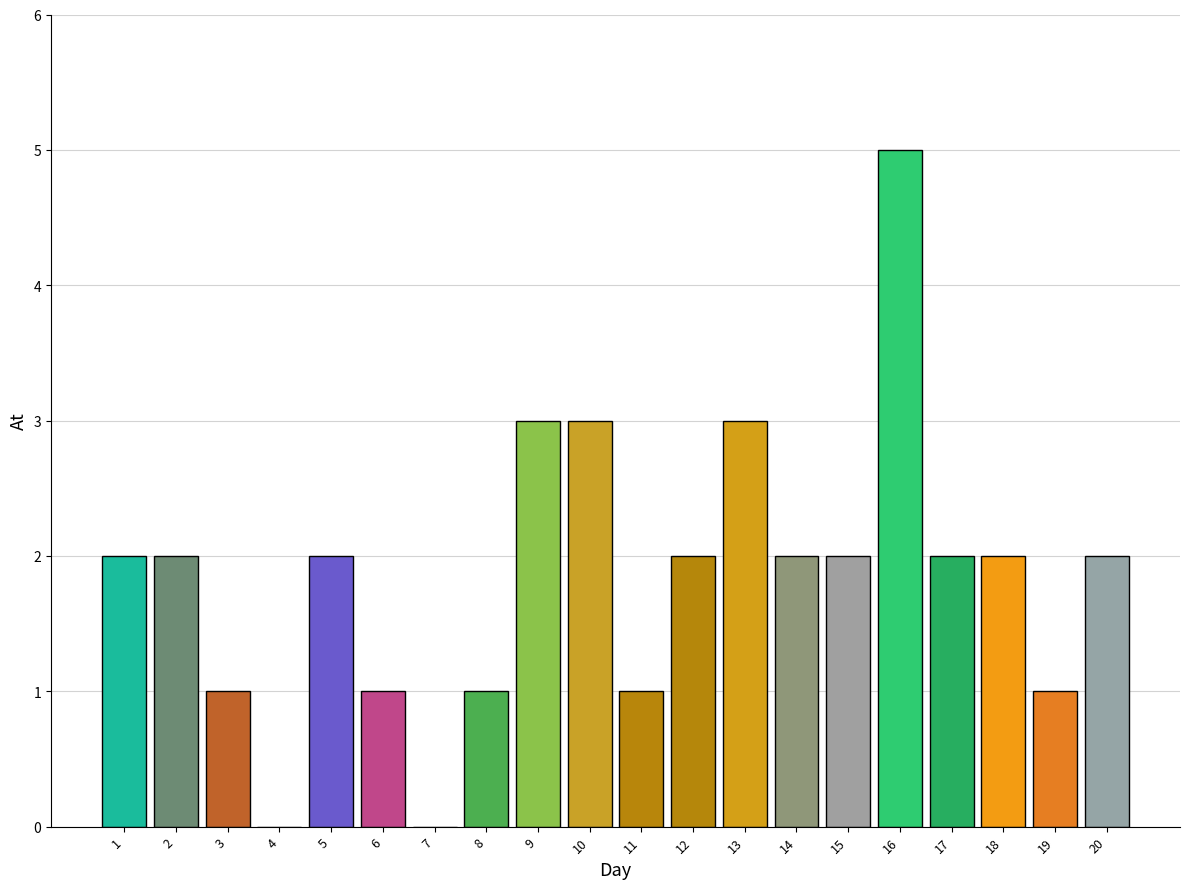

Approximately how many times larger is the value at 15 compared to 11?

2.0